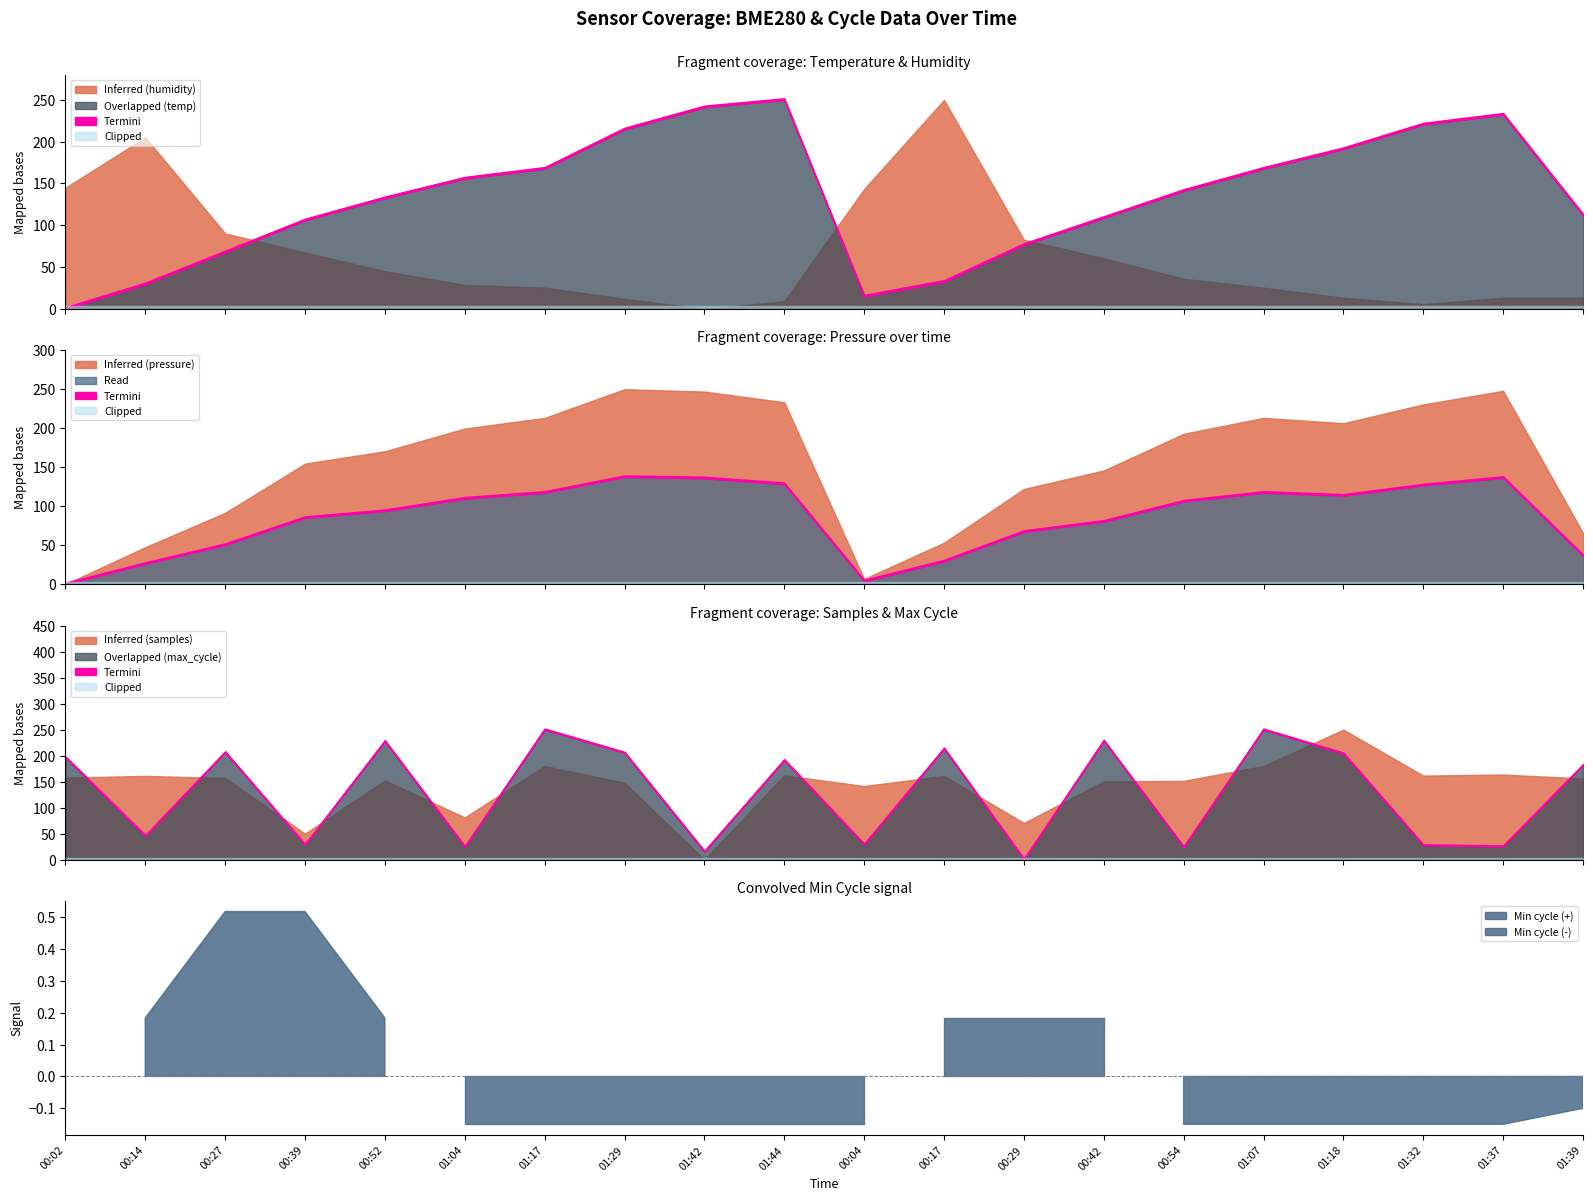

Rank the series by their maximum value, from highest to lowest.

Samples, BME280_pressure, Max_cycle, BME280_humidity, BME280_temperature, Min_cycle